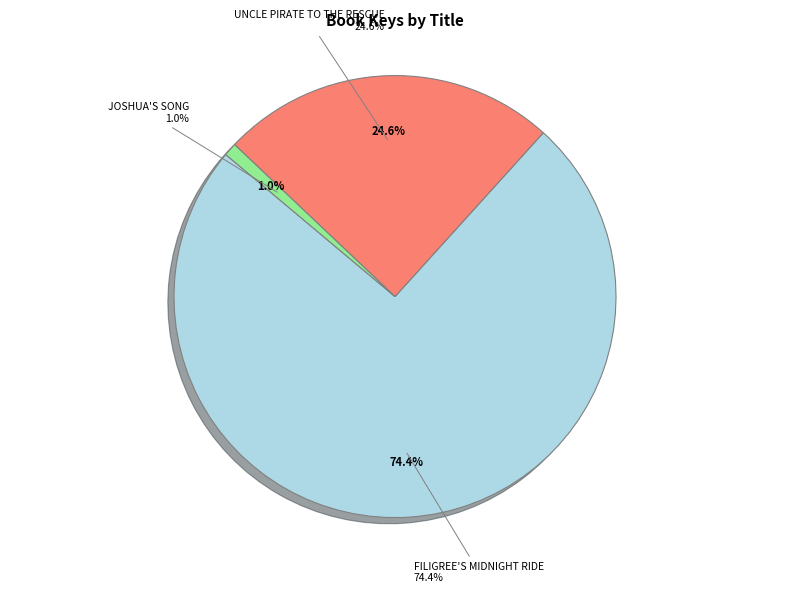

What is the largest slice in the pie chart?

Filigree's Midnight Ride